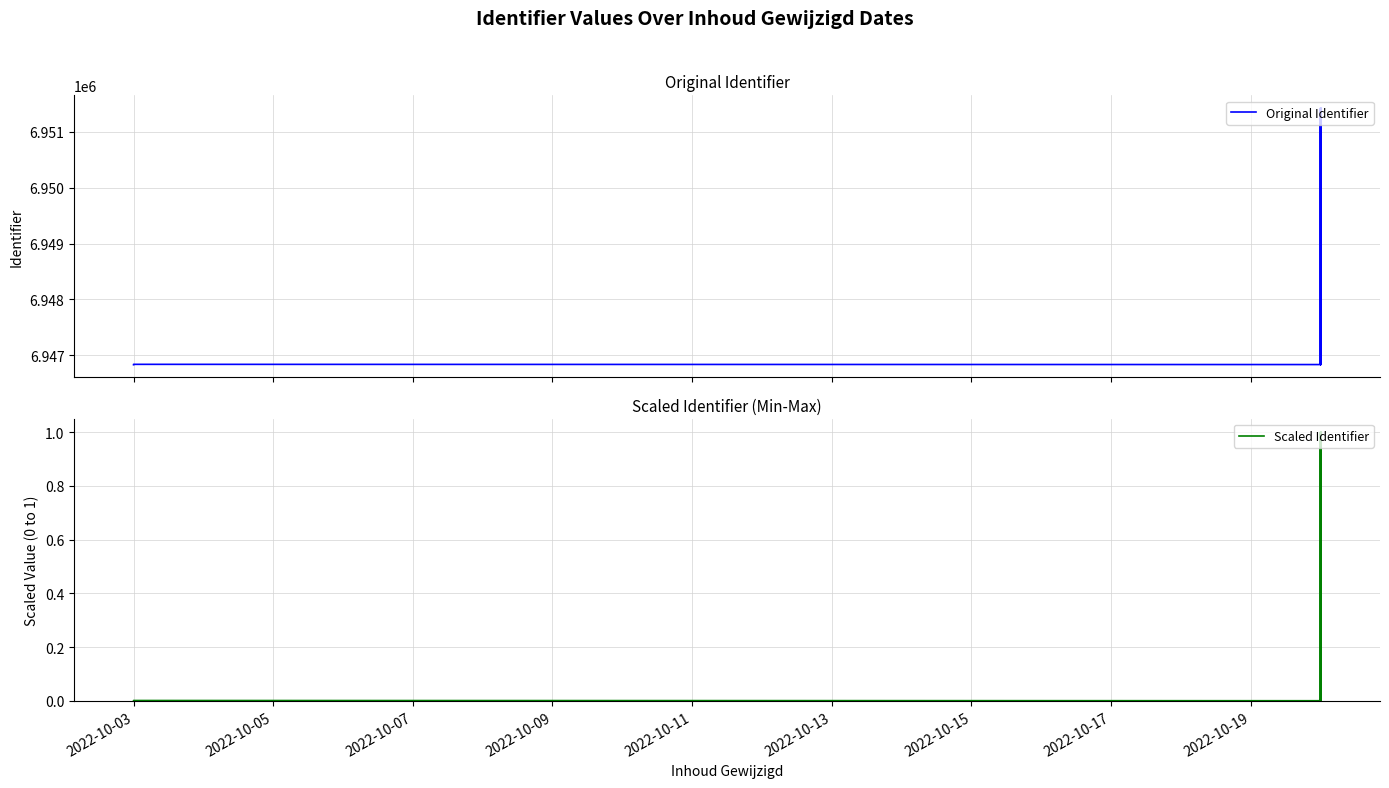

The value of Scaled Identifier at 11 is 1.7. True or false?

False